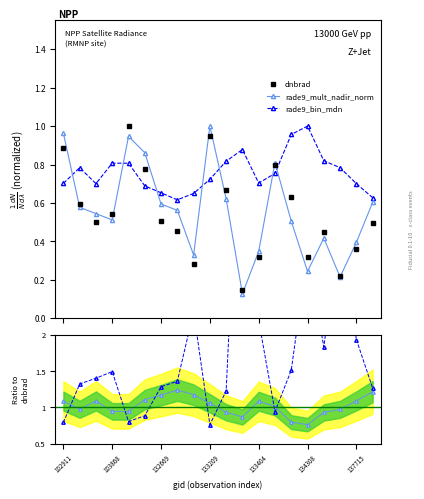

What is the value of the dnbrad point at the 9th from the left?

0.3